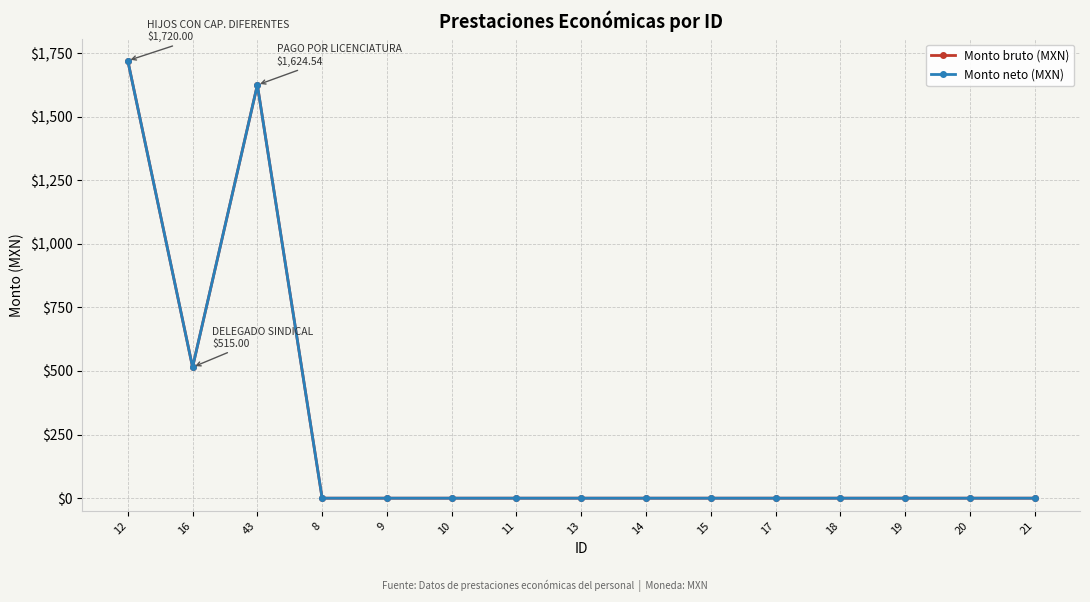

At which category is the sum across all series the highest?

12